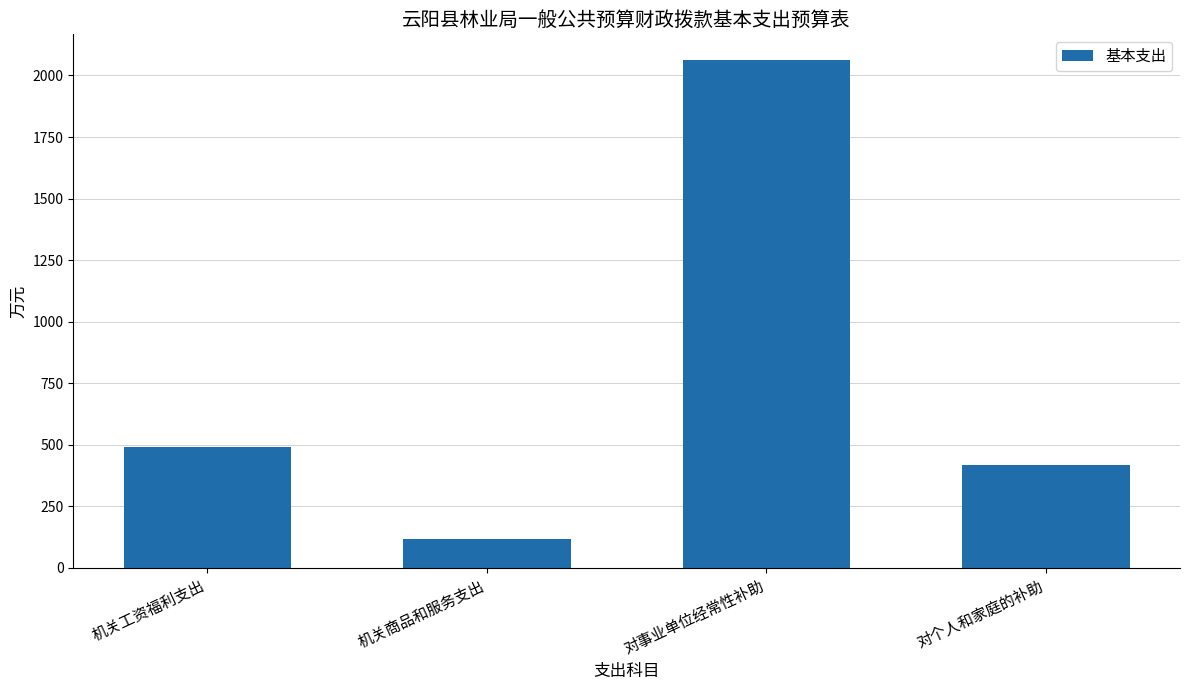

Rank the categories by value from highest to lowest.

对事业单位经常性补助, 机关工资福利支出, 对个人和家庭的补助, 机关商品和服务支出